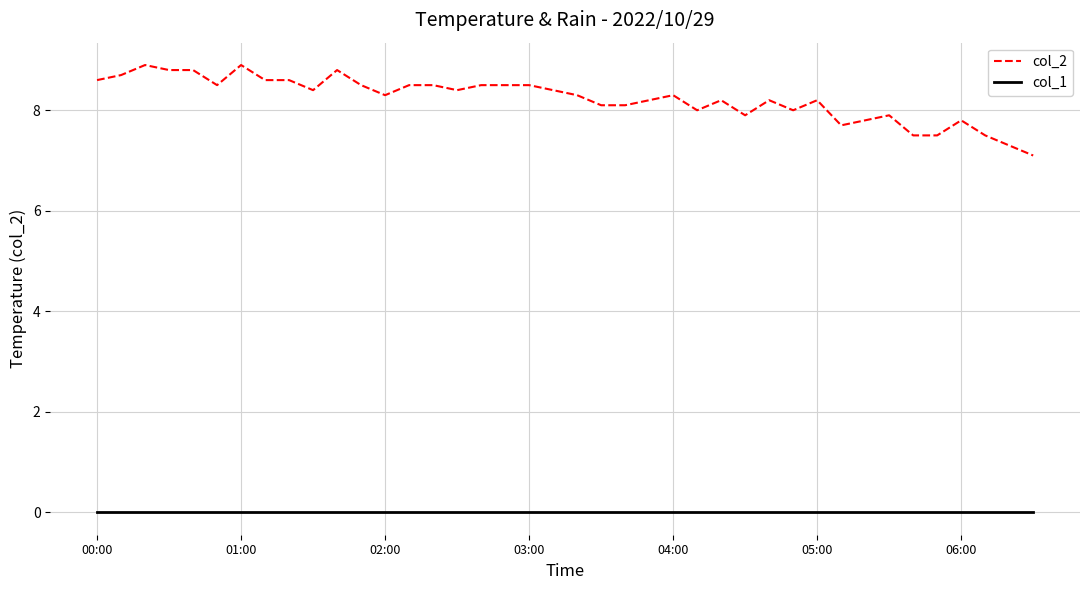

Rank the series by their average value, from lowest to highest.

col_1, col_2